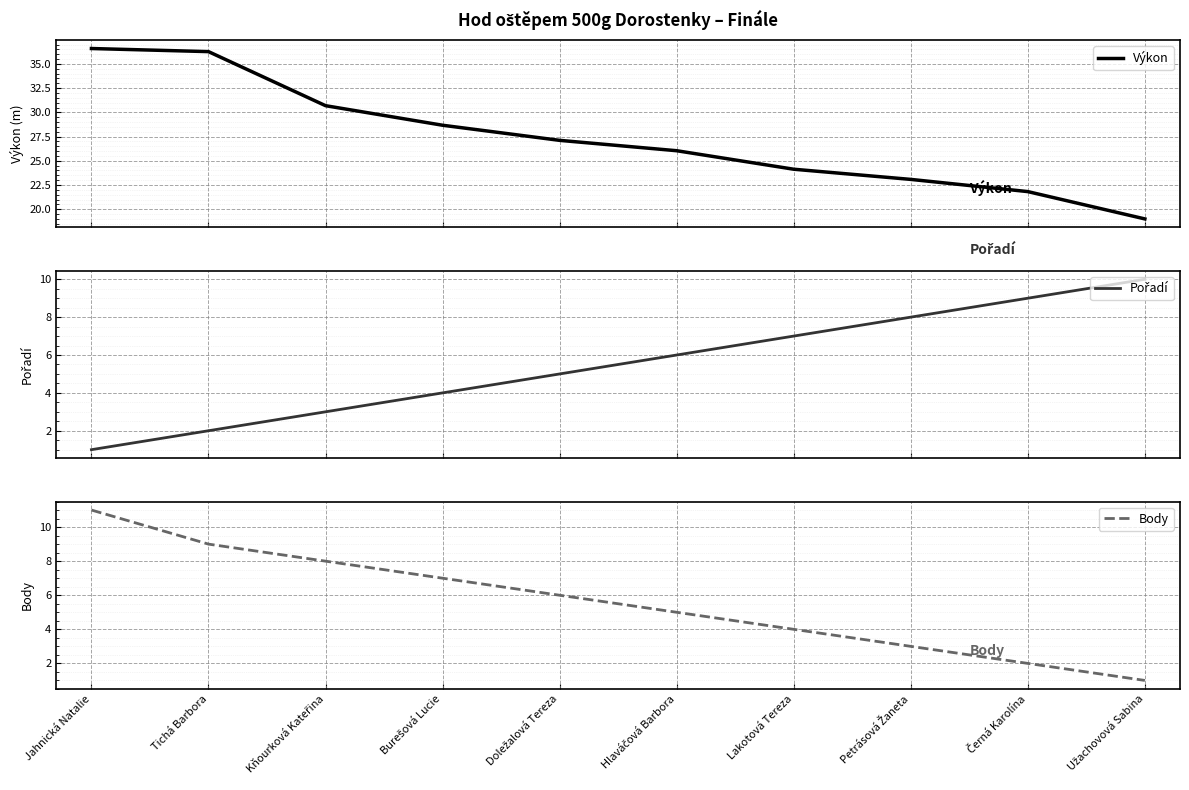

At which label does Výkon first exceed 27?

Jahnická Natalie